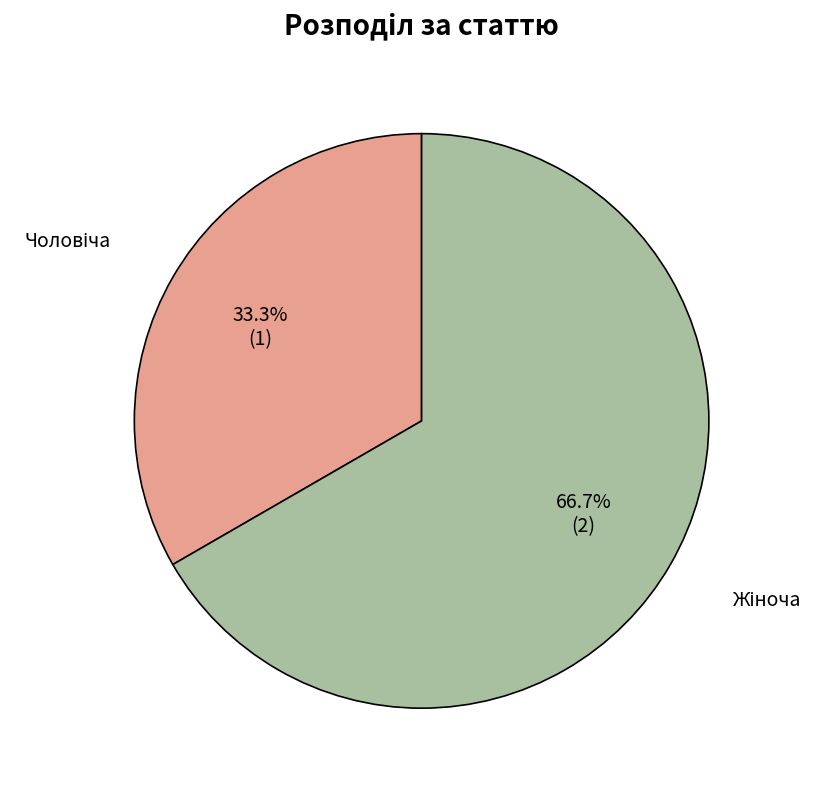

To the nearest percent, what is the average slice percentage?

50%